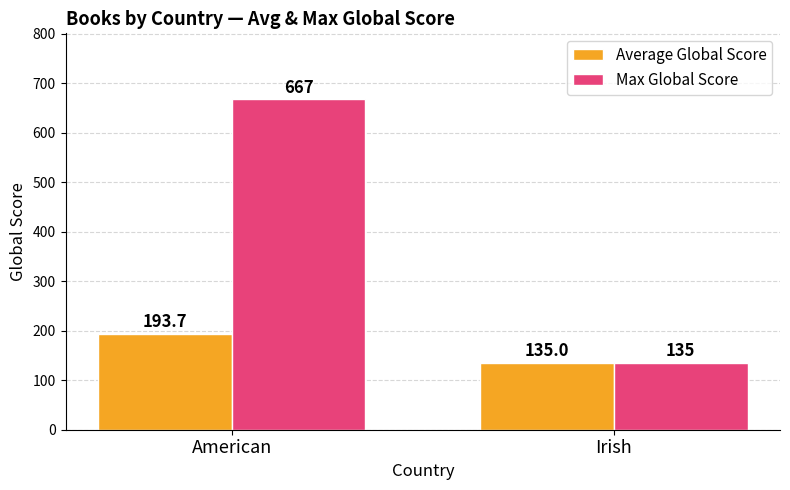

What is the label of the 2nd bar from the left?

Irish